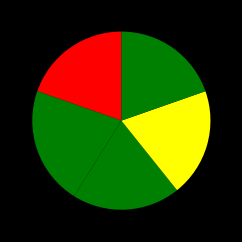

Rank the categories by value from lowest to highest.

ECC008, ECC005, ECC040, ECC007, ECC006